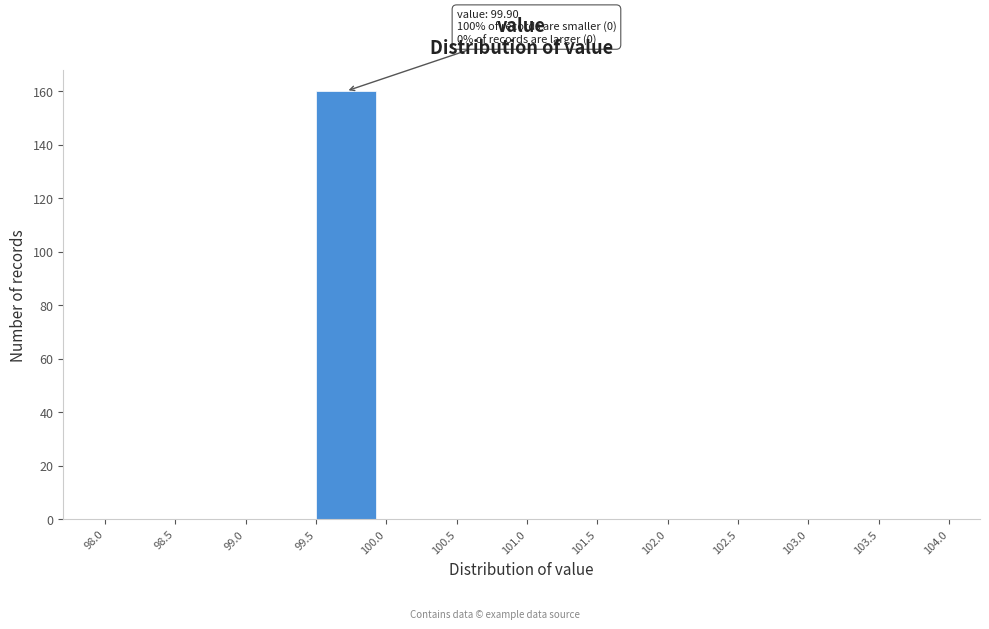

Which range on the x-axis has the tallest bar?

99.5 to 100.0